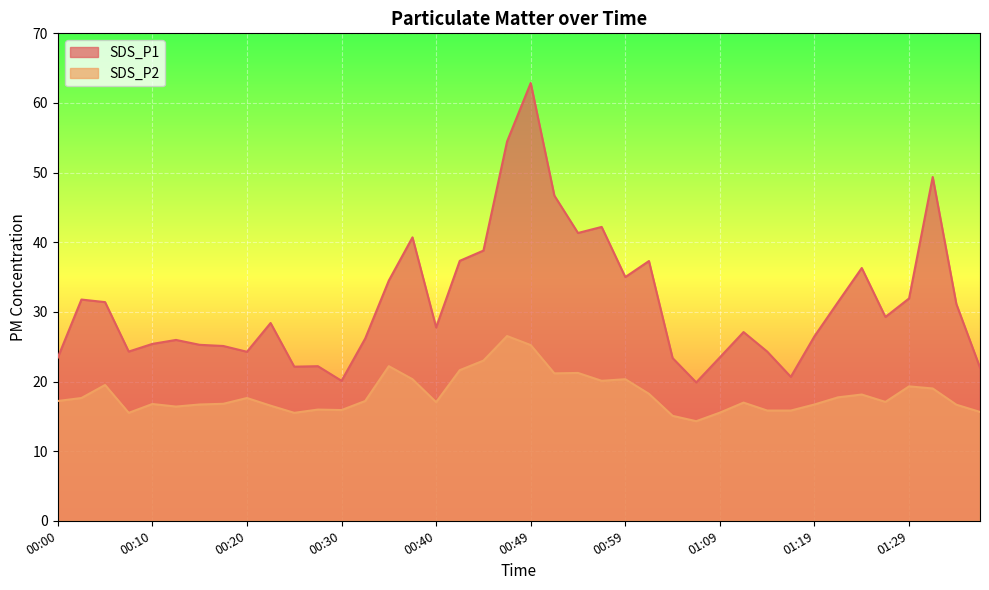

True or false: SDS_P2 has more than 1 points higher than both neighbors.

True